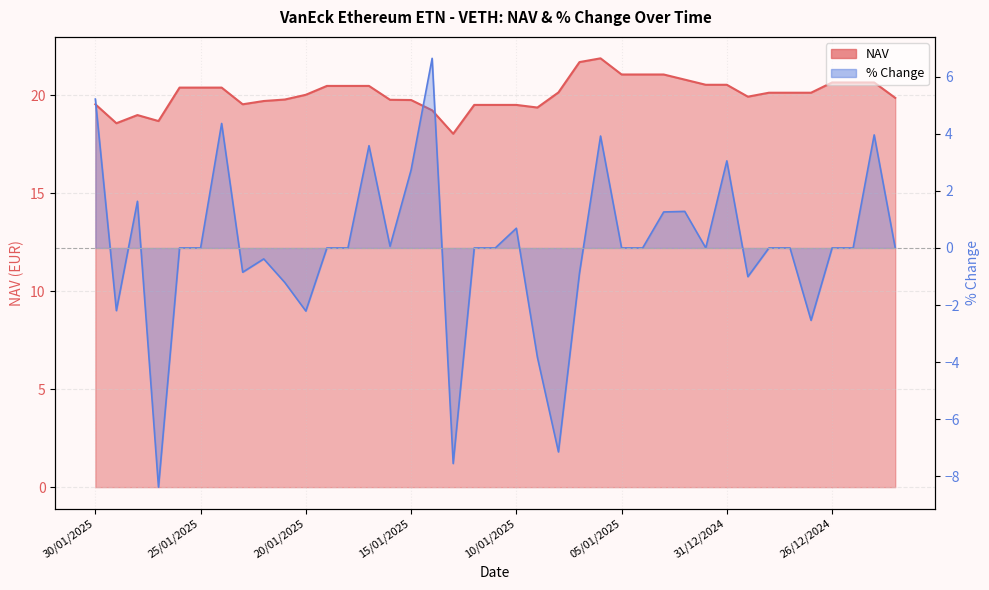

How many values in the % Change series exceed 0?

13